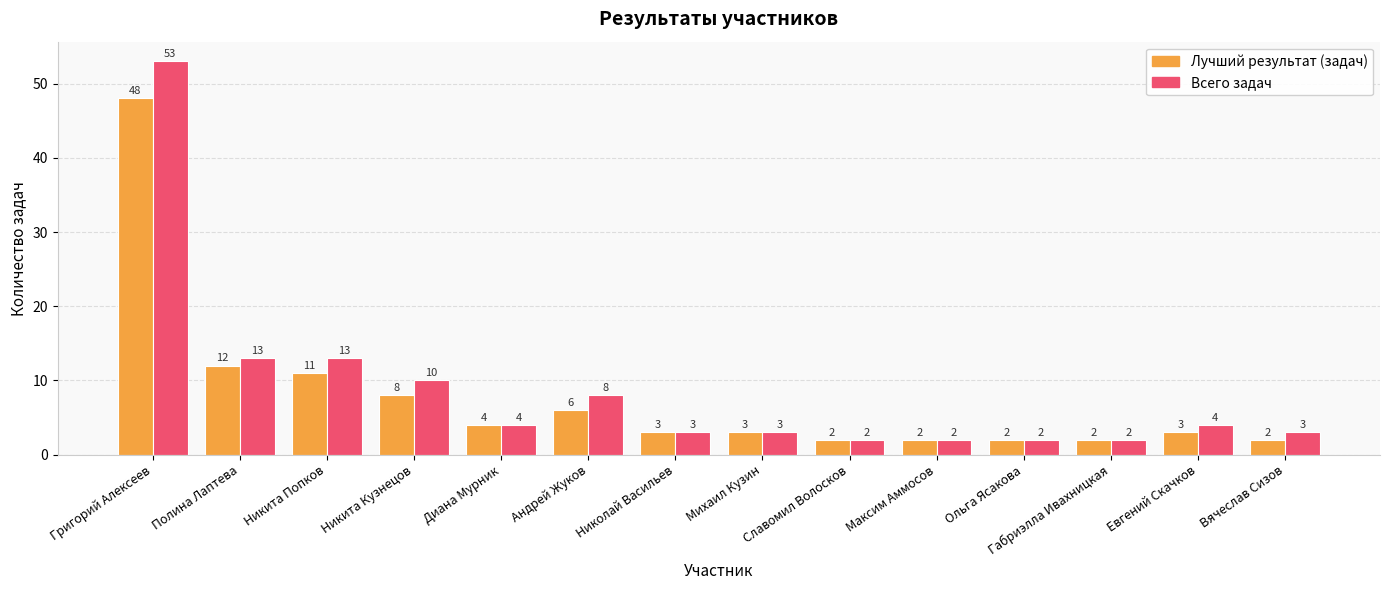

Reading left to right, extract all data points from this chart.

Лучший результат (задач): Григорий Алексеев=48	Полина Лаптева=12	Никита Попков=11	Никита Кузнецов=8	Диана Мурник=4	Андрей Жуков=6	Николай Васильев=3	Михаил Кузин=3	Славомил Волосков=2	Максим Аммосов=2	Ольга Ясакова=2	Габриэлла Ивахницкая=2	Евгений Скачков=3	Вячеслав Сизов=2
Всего задач: Григорий Алексеев=53	Полина Лаптева=13	Никита Попков=13	Никита Кузнецов=10	Диана Мурник=4	Андрей Жуков=8	Николай Васильев=3	Михаил Кузин=3	Славомил Волосков=2	Максим Аммосов=2	Ольга Ясакова=2	Габриэлла Ивахницкая=2	Евгений Скачков=4	Вячеслав Сизов=3